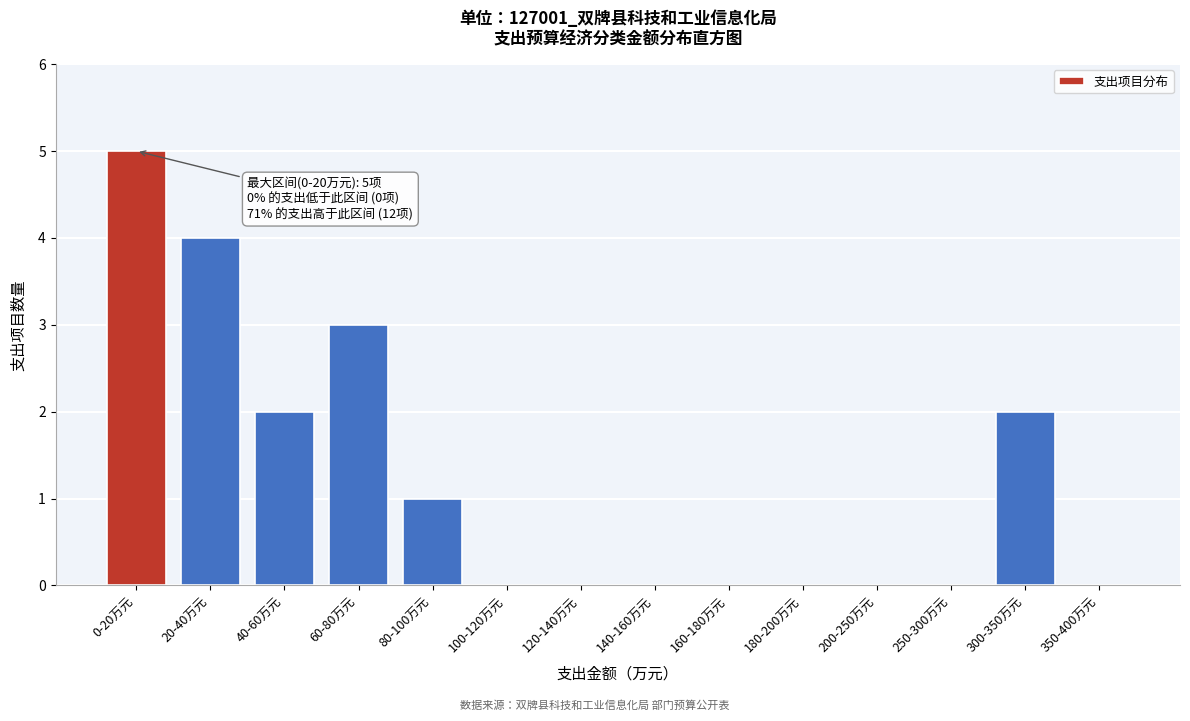

Reading right to left, what are all the values shown in this chart?

350-400万元=0	300-350万元=2	250-300万元=0	200-250万元=0	180-200万元=0	160-180万元=0	140-160万元=0	120-140万元=0	100-120万元=0	80-100万元=1	60-80万元=3	40-60万元=2	20-40万元=4	0-20万元=5